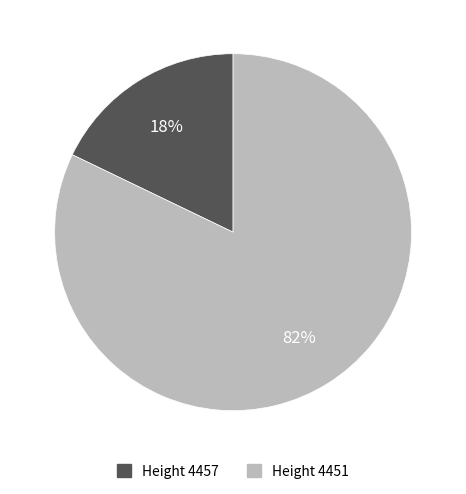

True or false: Height 4451 accounts for 82% of the total.

True